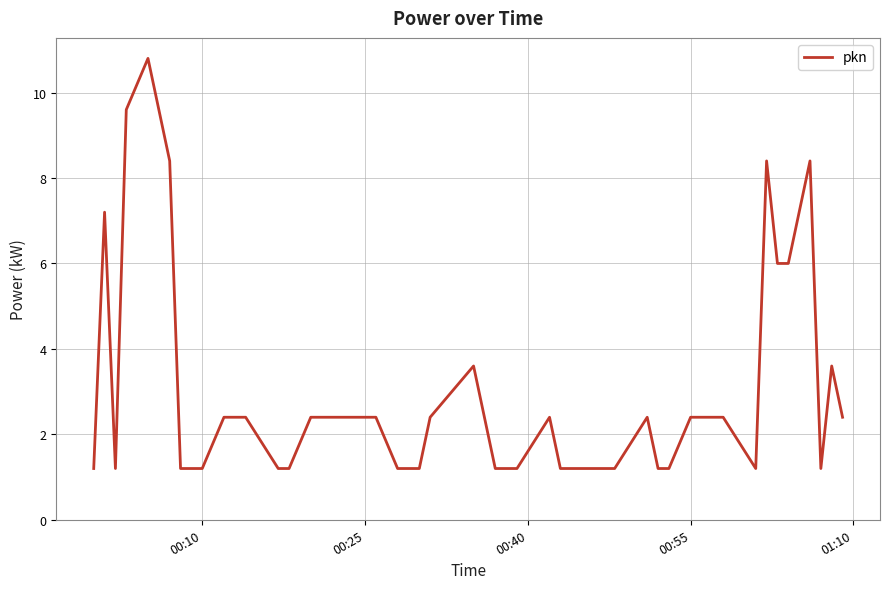

Does the chart have visible grid lines?

Yes